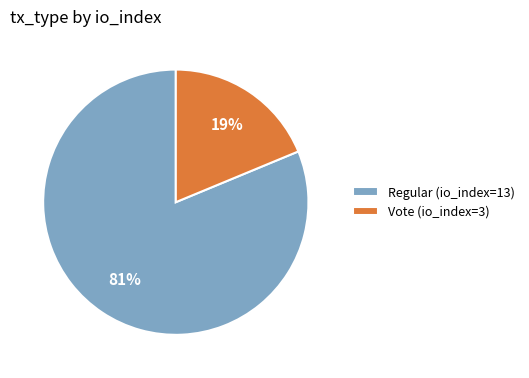

To the nearest percent, what is the difference between the largest and smallest slice percentages?

62%